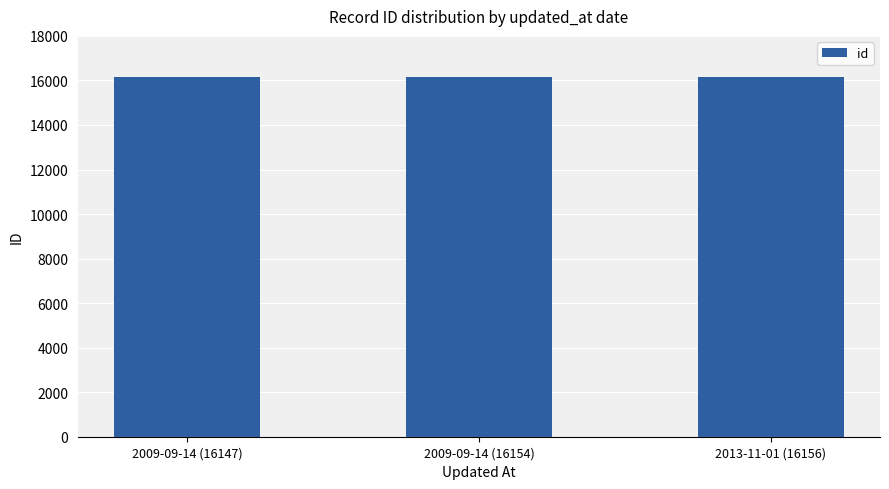

Where is the data nearest to the value 16151?

2009-09-14 (16154)